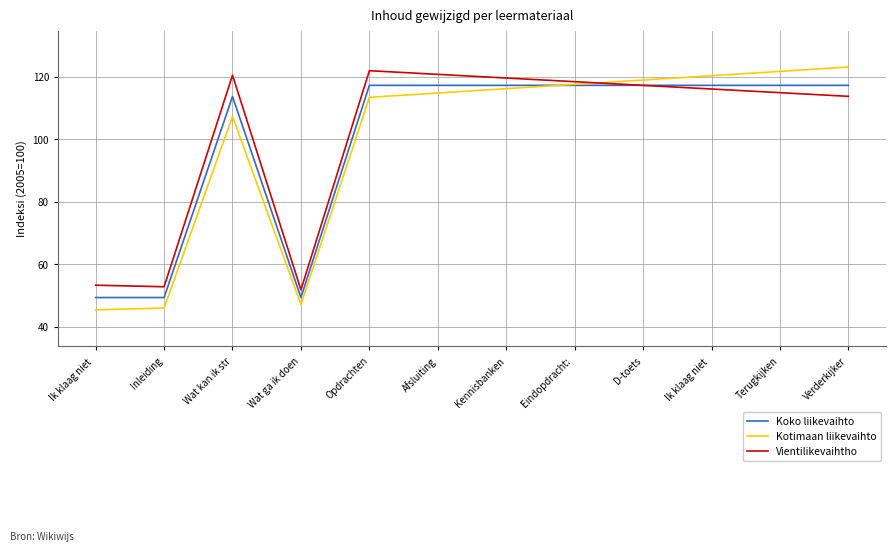

What are all the series names shown in the legend?

Koko liikevaihto, Kotimaan liikevaihto, Vientilikevaihtho